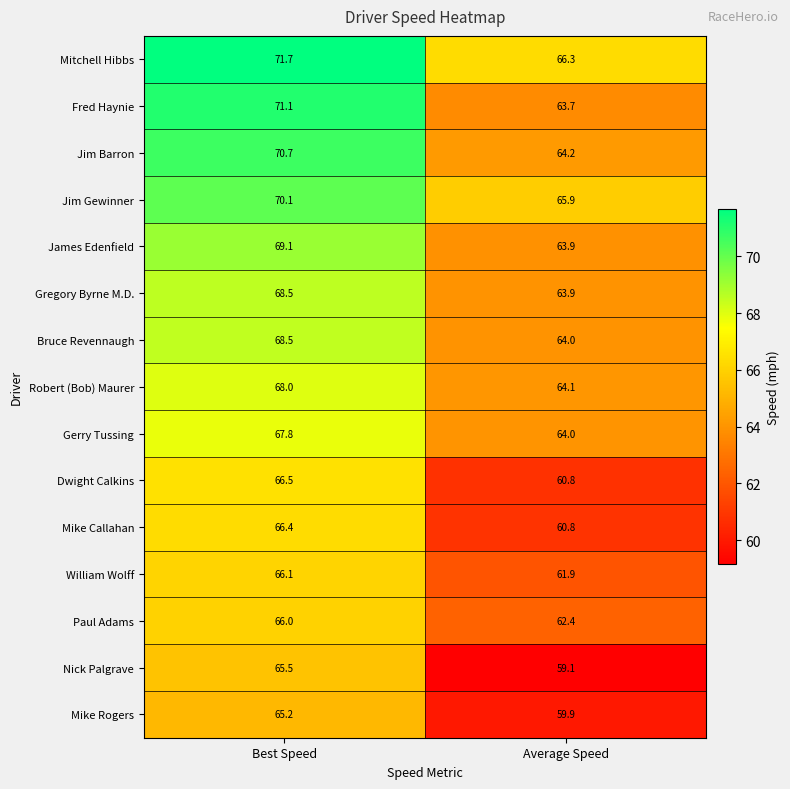

Reading left to right, transcribe all the data shown in this chart.

Mitchell Hibbs: 71.7	66.3
Fred Haynie: 71.1	63.7
Jim Barron: 70.7	64.2
Jim Gewinner: 70.1	65.9
James Edenfield: 69.1	63.9
Gregory Byrne M.D.: 68.5	63.9
Bruce Revennaugh: 68.5	64.0
Robert (Bob) Maurer: 68.0	64.1
Gerry Tussing: 67.8	64.0
Dwight Calkins: 66.5	60.8
Mike Callahan: 66.4	60.8
William Wolff: 66.1	61.9
Paul Adams: 66.0	62.4
Nick Palgrave: 65.5	59.1
Mike Rogers: 65.2	59.9